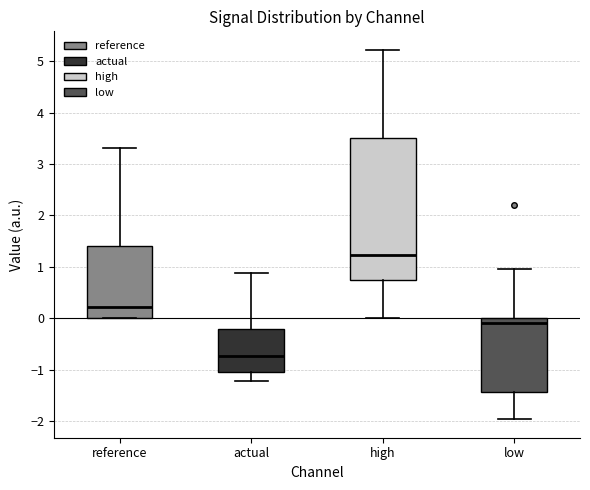

Where is the upper edge of the box for high on the y-axis? The values are not printed on the chart, so give them approximately, as read against the axis.

3.5